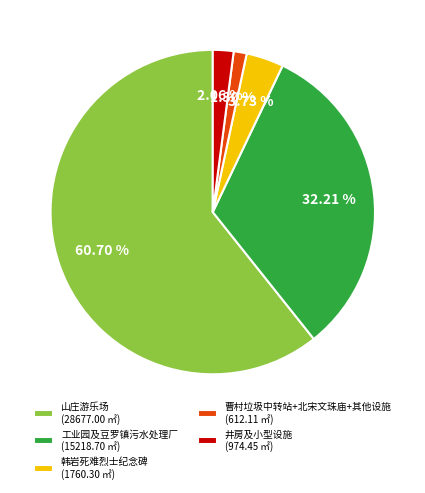

Rank the categories by value from highest to lowest.

山庄游乐场 (28677.00 ㎡), 工业园及豆罗镇污水处理厂 (15218.70 ㎡), 韩岩死难烈士纪念碑 (1760.30 ㎡), 井房及小型设施 (974.45 ㎡), 曹村垃圾中转站+北宋文珠庙+其他设施 (612.11 ㎡)